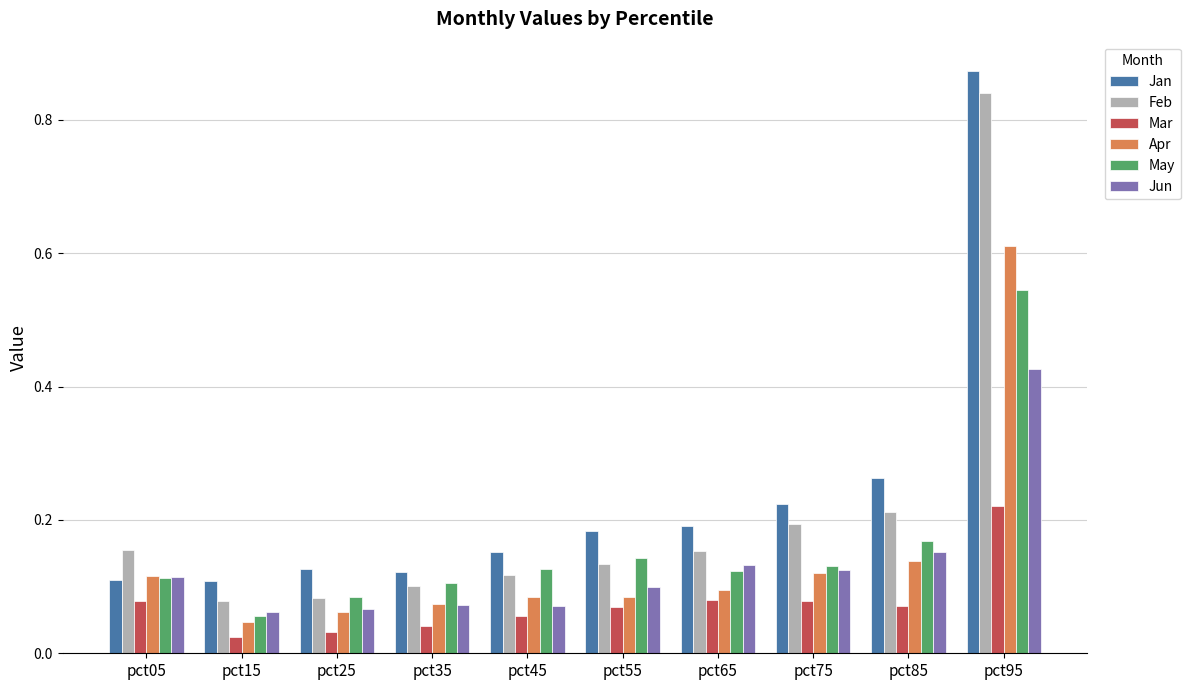

Which series changed the most between pct15 and pct55?

May